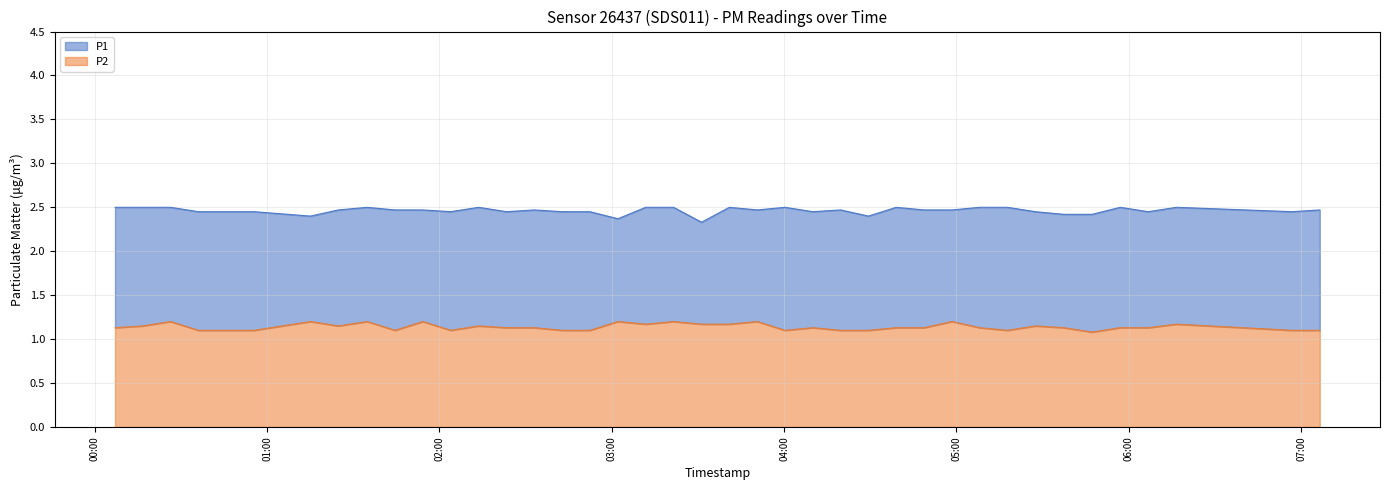

Count the number of data series in this chart.

2